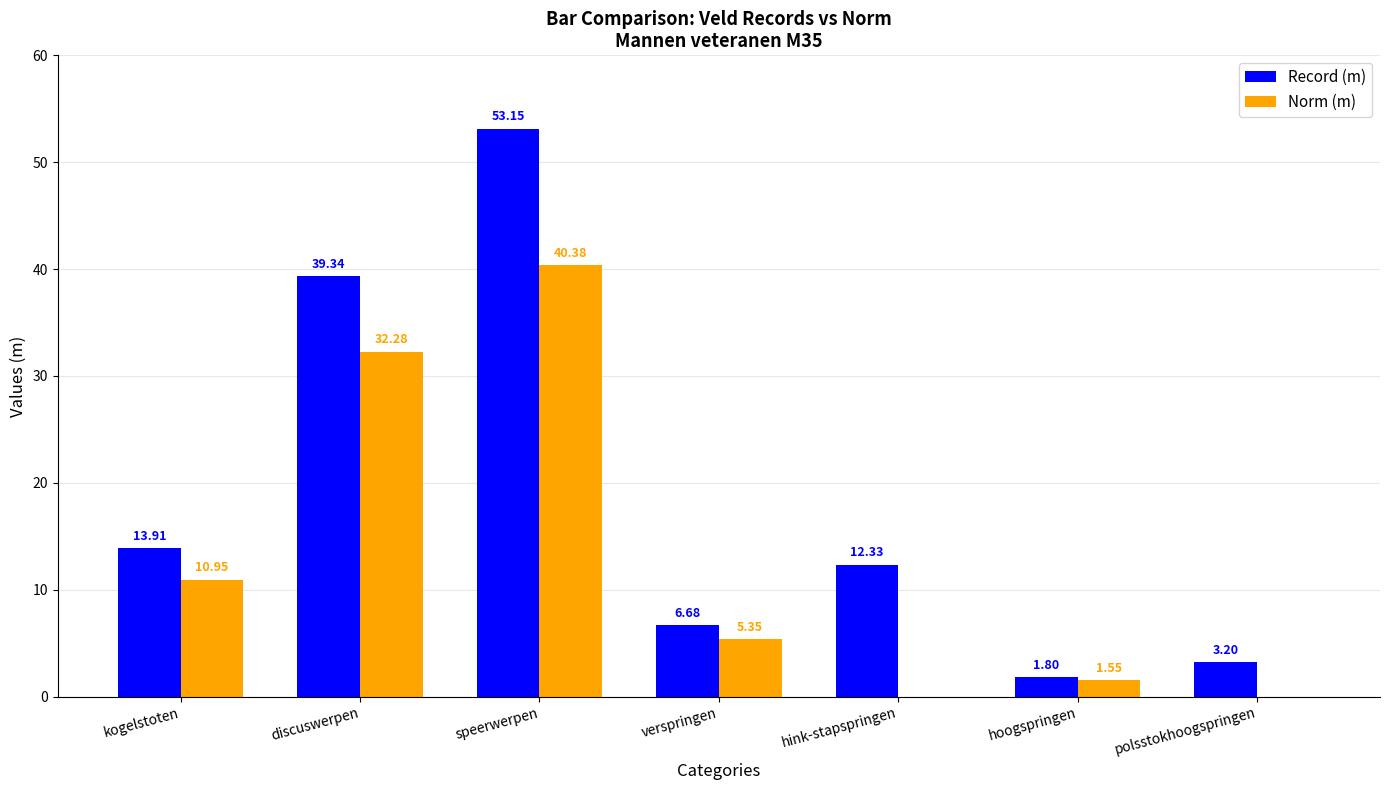

Between discuswerpen and hoogspringen, which series saw the biggest shift?

Record (m)